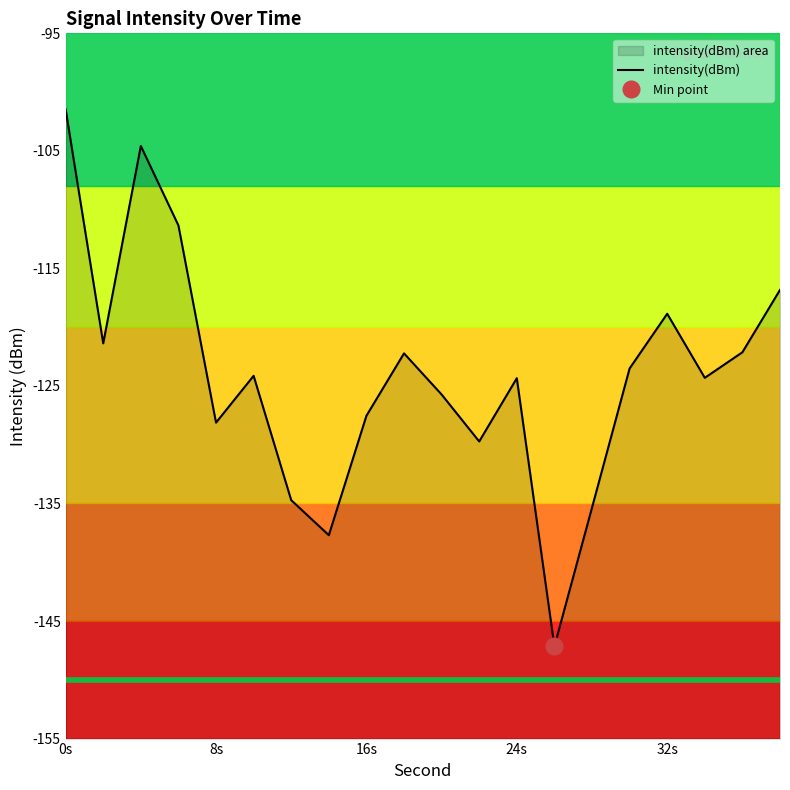

Which has a higher value, 0s or 24s?

0s